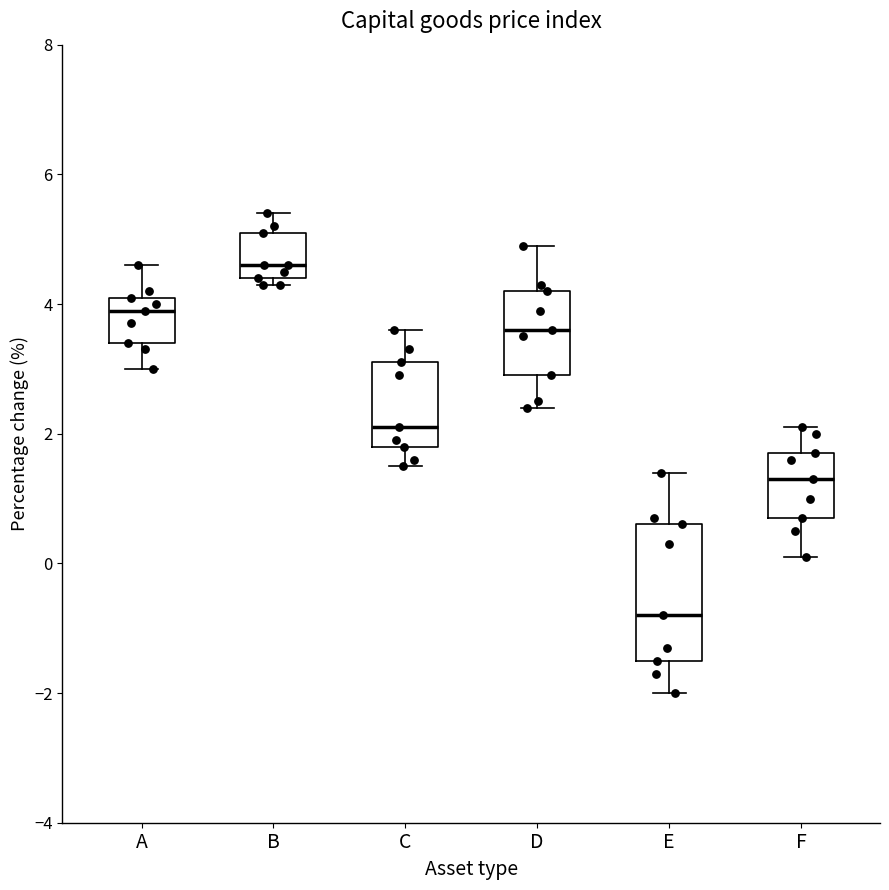

Which box is the tallest, from its lower edge to its upper edge?

E